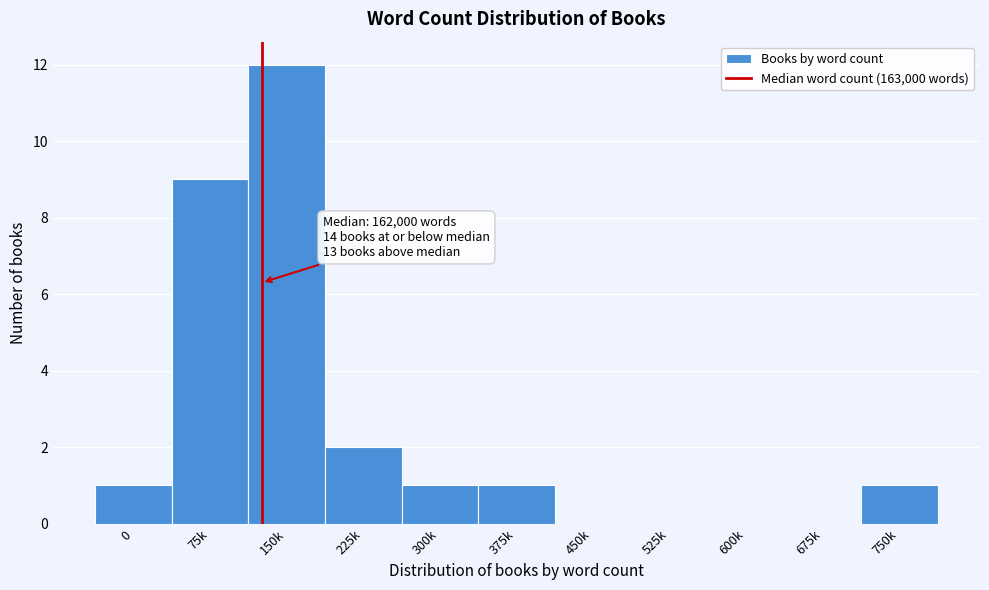

Reading left to right, extract all data points from this chart.

0=1	75k=9	150k=12	225k=2	300k=1	375k=1	450k=0	525k=0	600k=0	675k=0	750k=1